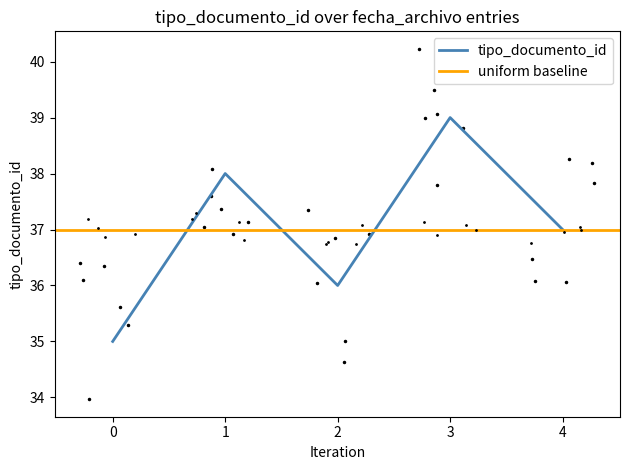

What is the difference between the maximum and minimum values?

4